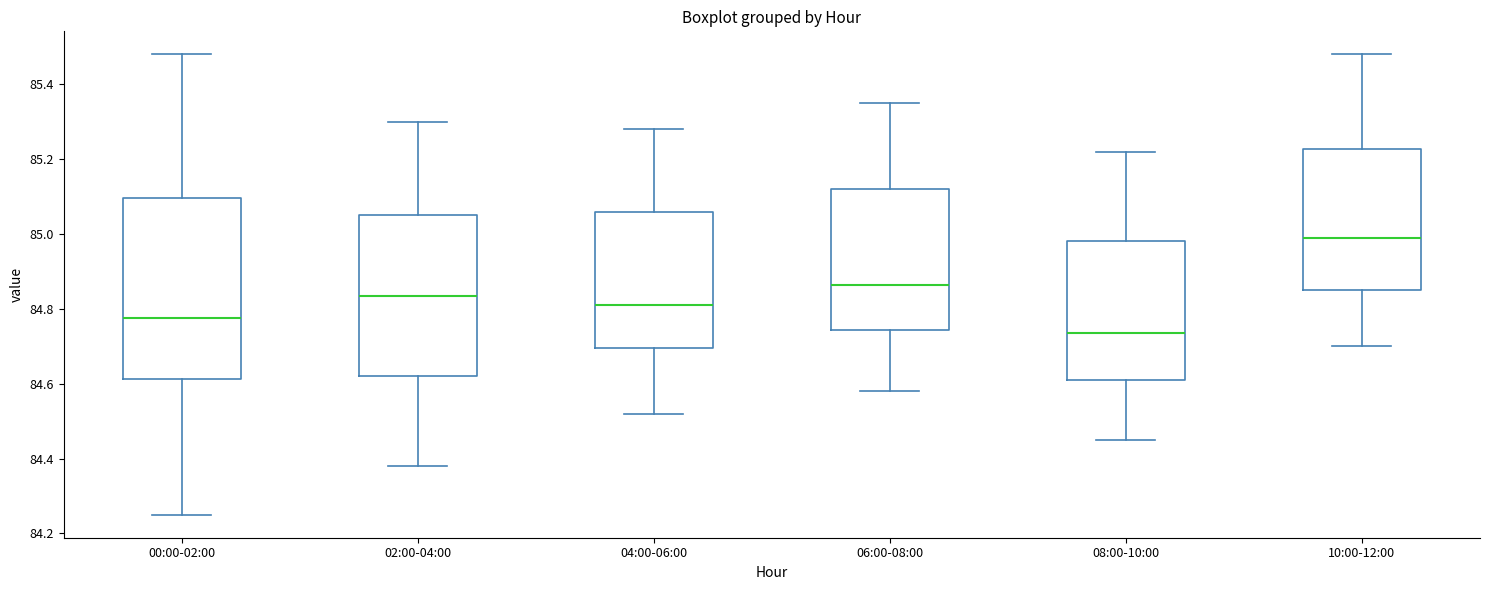

Which box has the lowest median line?

08:00-10:00